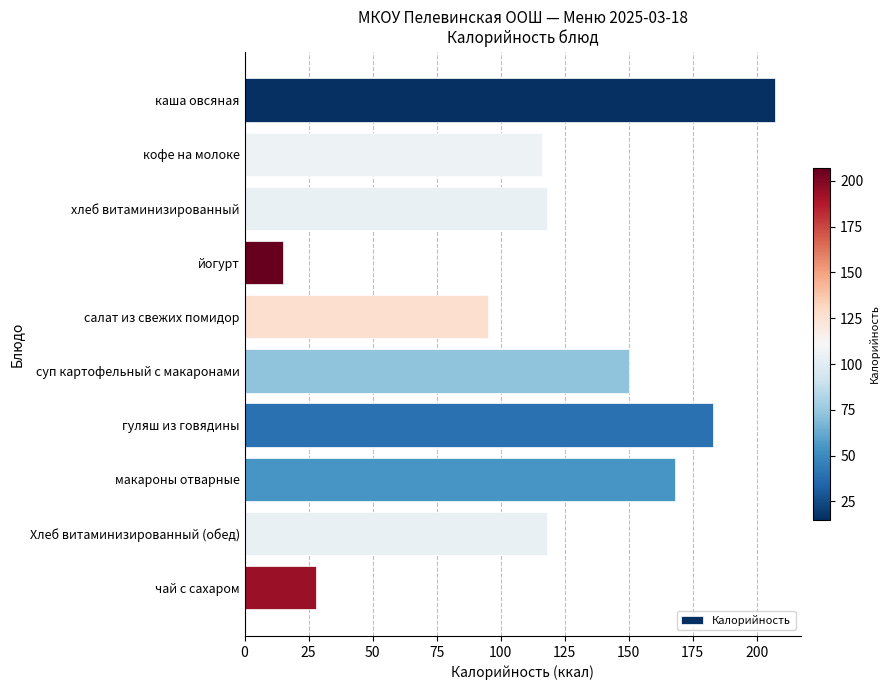

What is the maximum value shown in the chart?

207